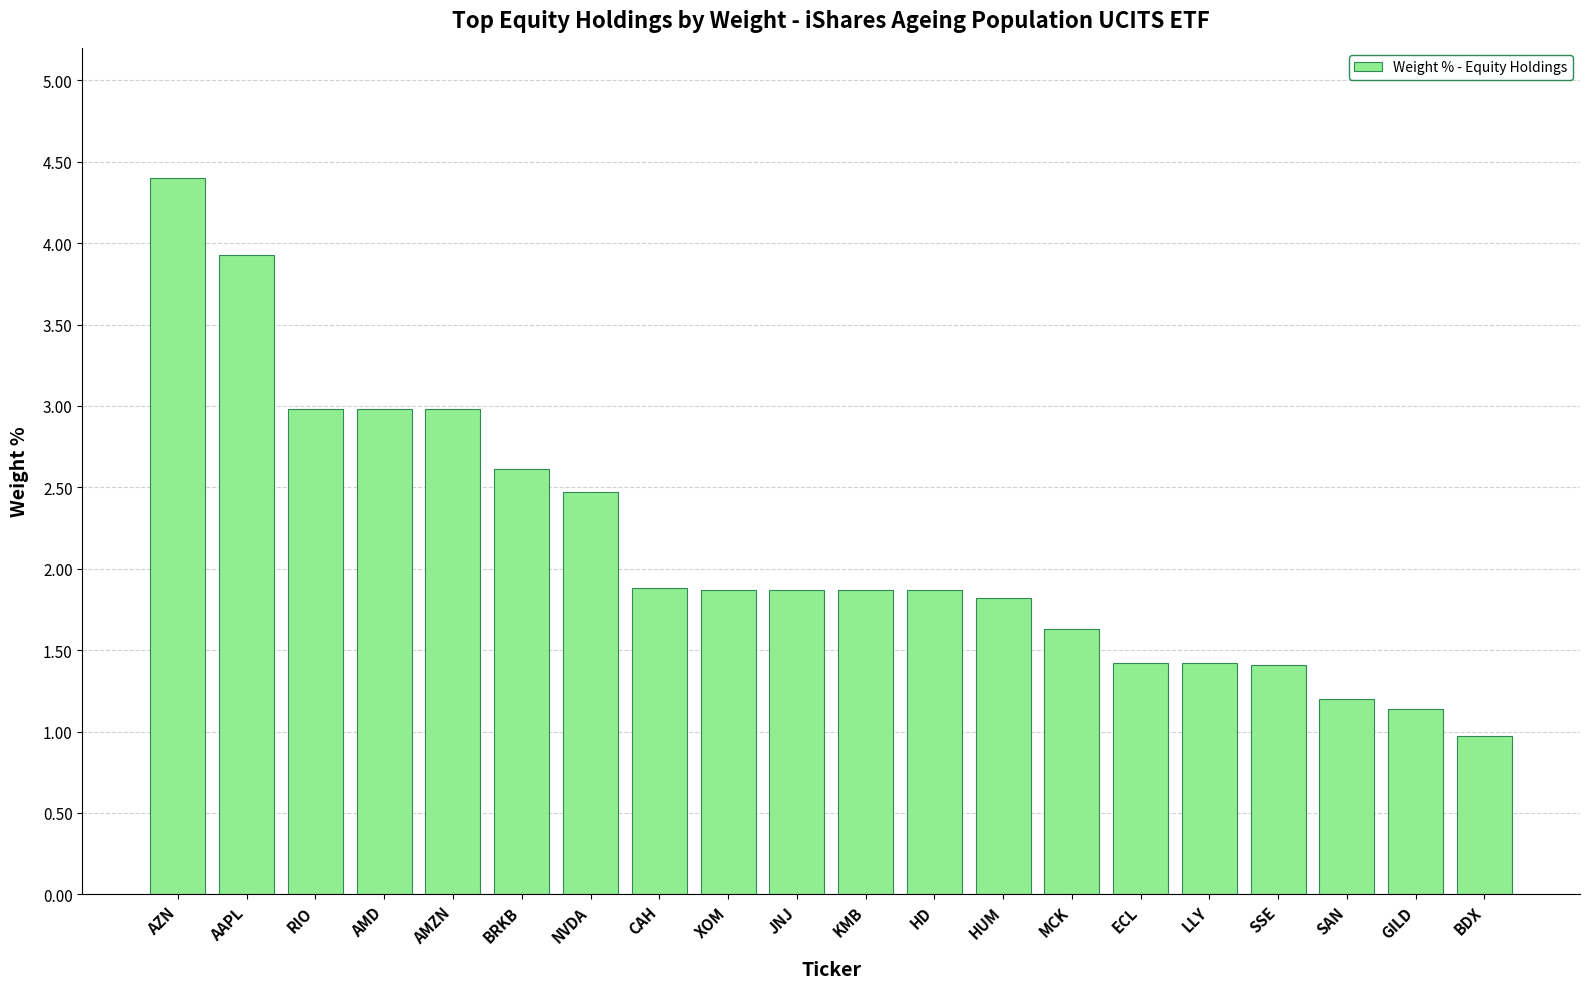

What position from the right is LLY?

5